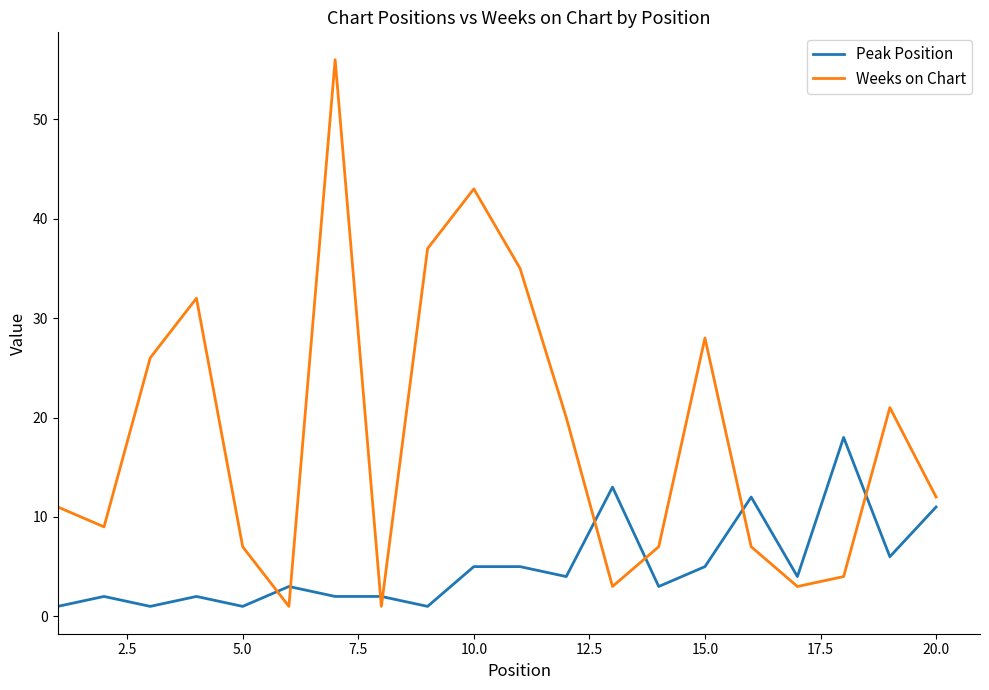

List the series in order of their overall mean, lowest first.

Peak Position, Weeks on Chart